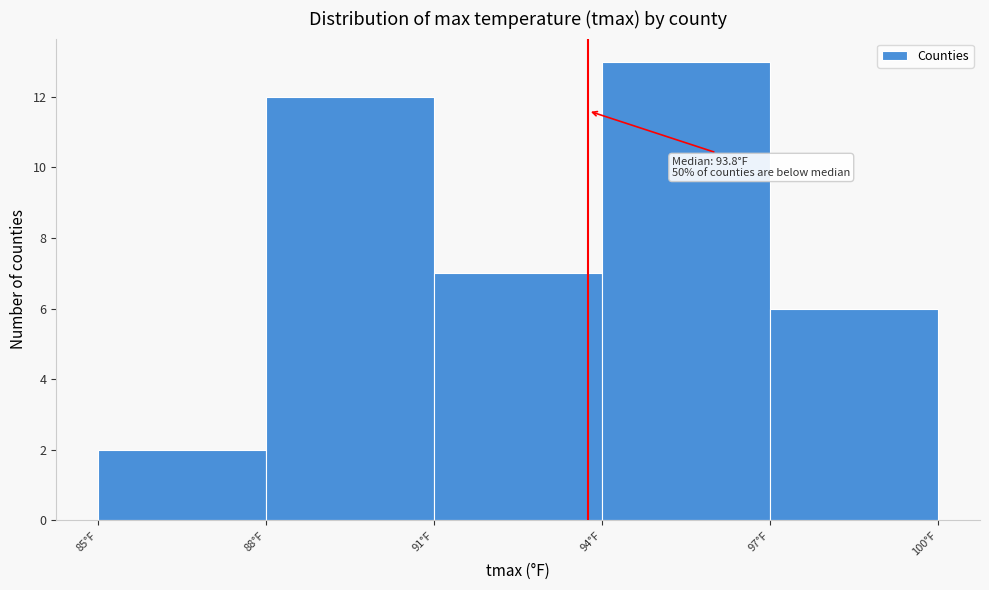

Which range on the x-axis has the tallest bar?

94 to 97